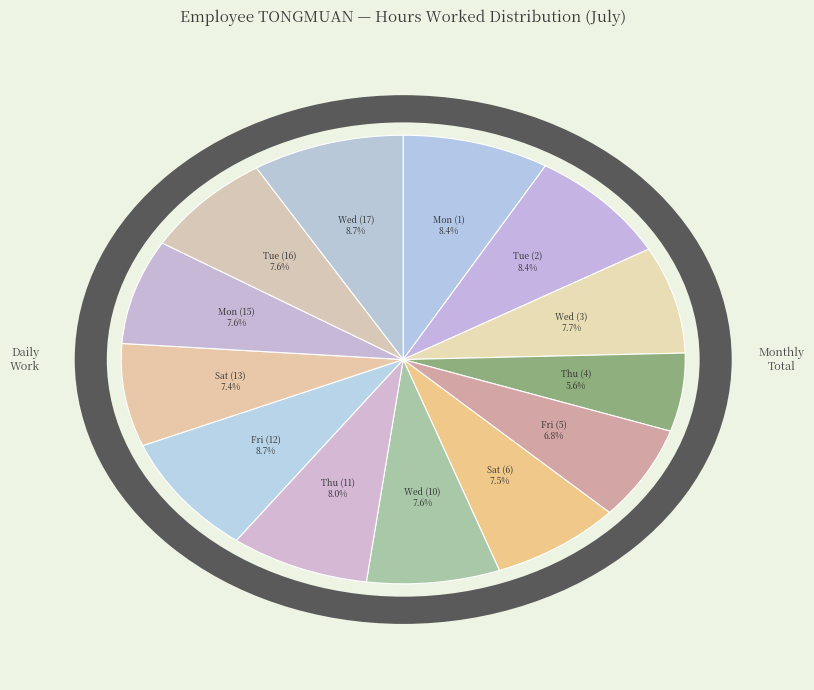

What percentage is the Tue (2) slice, to the nearest percent?

8%